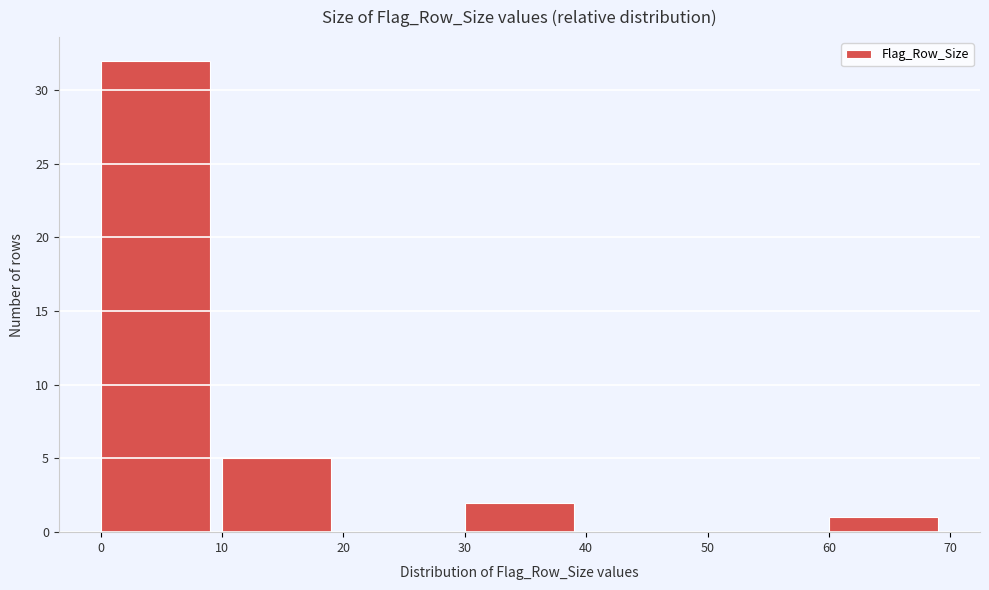

Over which range of the x-axis is the bar tallest?

0 to 10